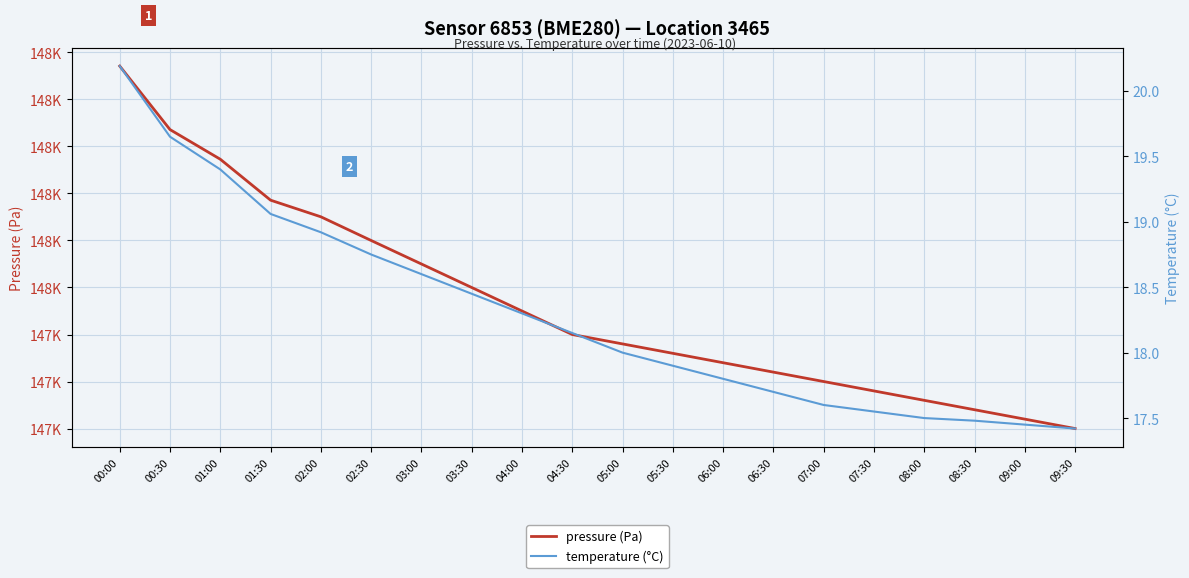

How many values in the temperature (°C) series are below 18?

9